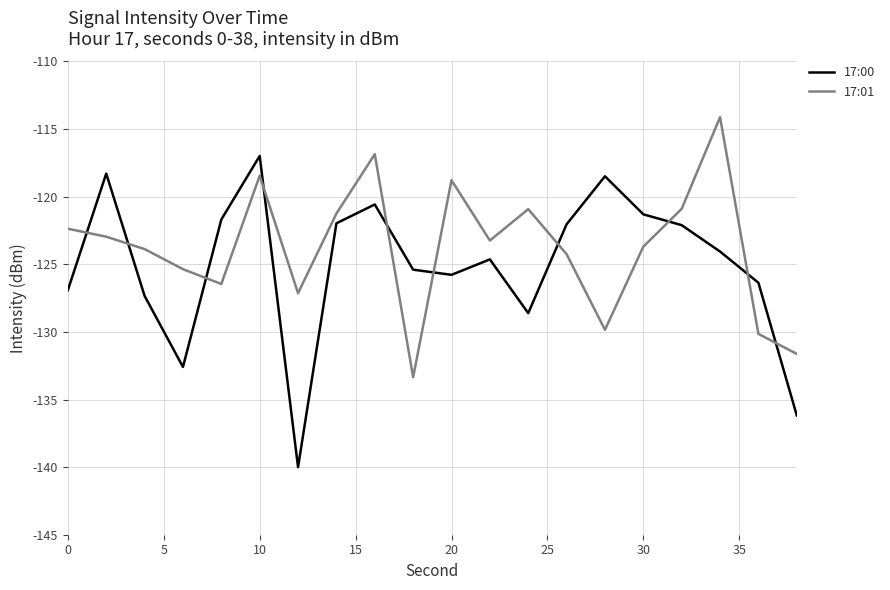

What is the maximum value for 17:01?

-114.1